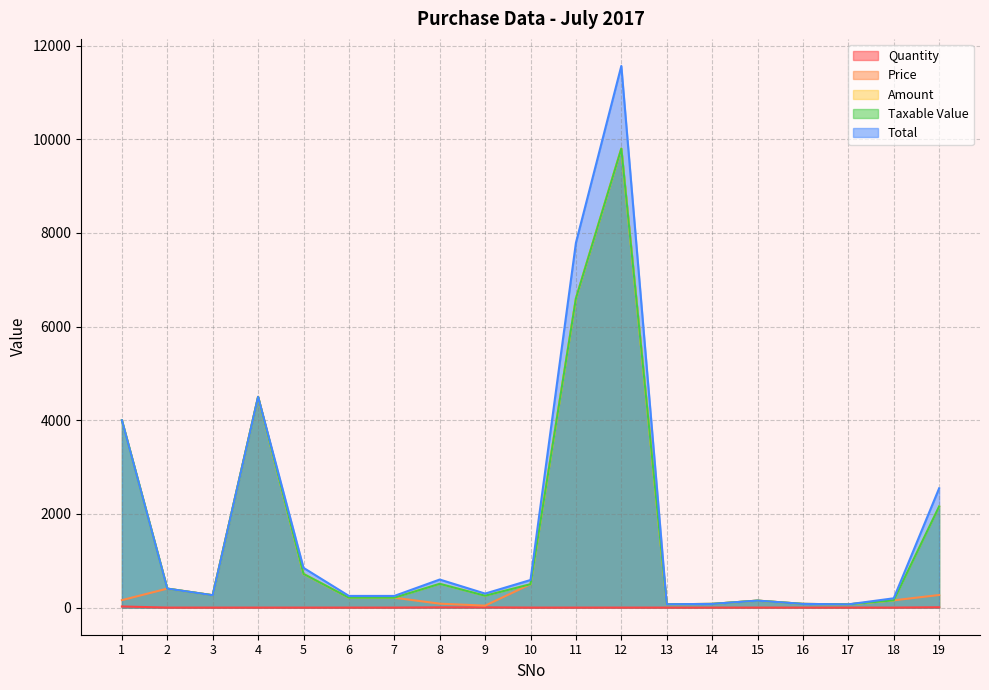

True or false: Price and Total intersect in this chart.

False